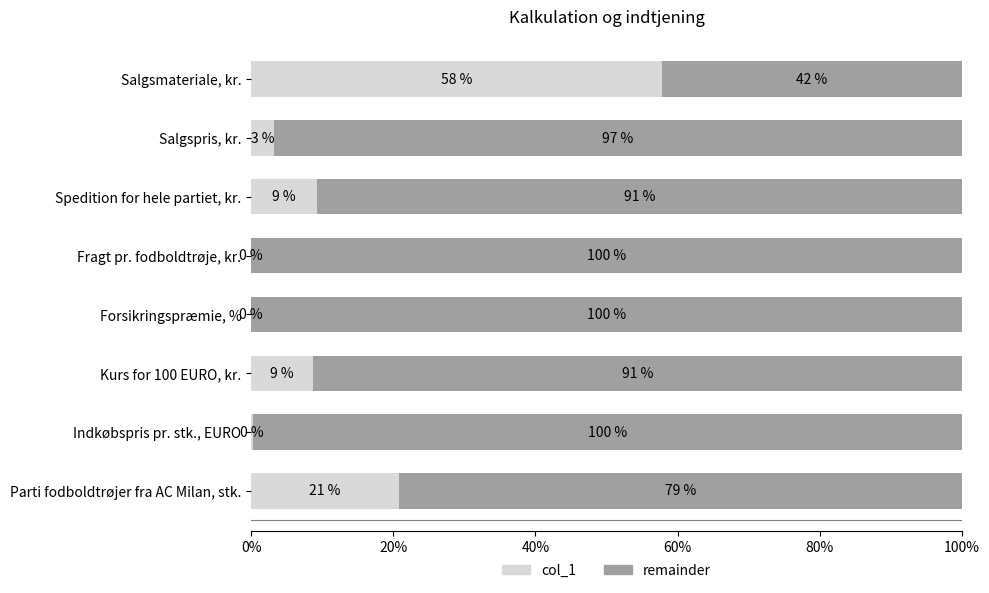

Read the col_1 value at Spedition for hele partiet, kr..

9.2